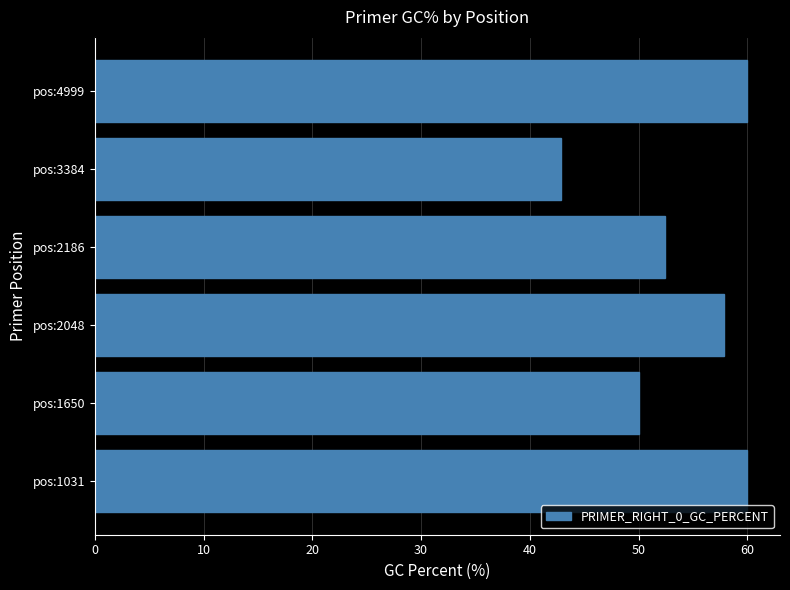

Reading bottom to top, what are all the values shown in this chart?

pos:1031=60.0	pos:1650=50.0	pos:2048=57.9	pos:2186=52.4	pos:3384=42.9	pos:4999=60.0